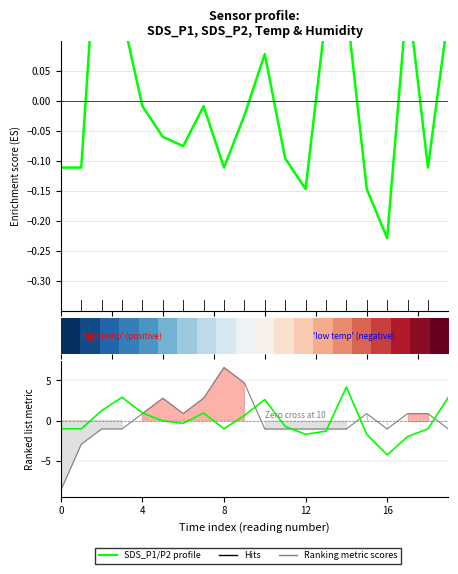

Between 8 and 12, which series saw the biggest shift?

Ranking metric scores